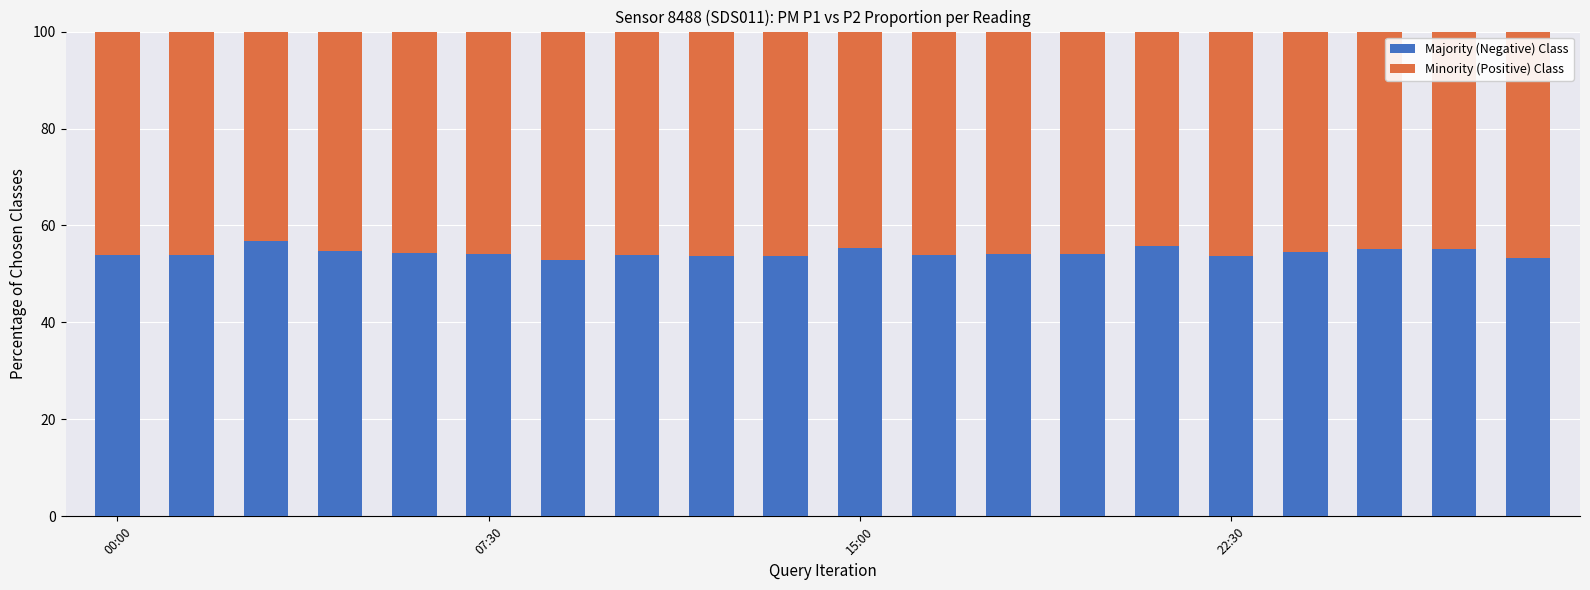

What is the lowest value of the Majority (Negative) Class series?

52.8